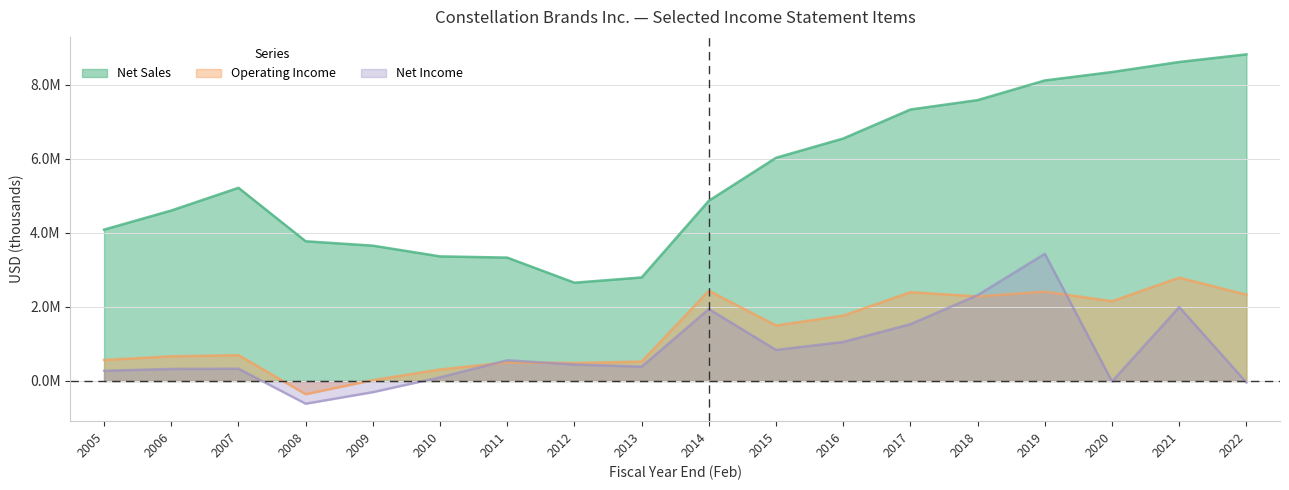

True or false: Net Sales has more than 0 interior local peaks.

True